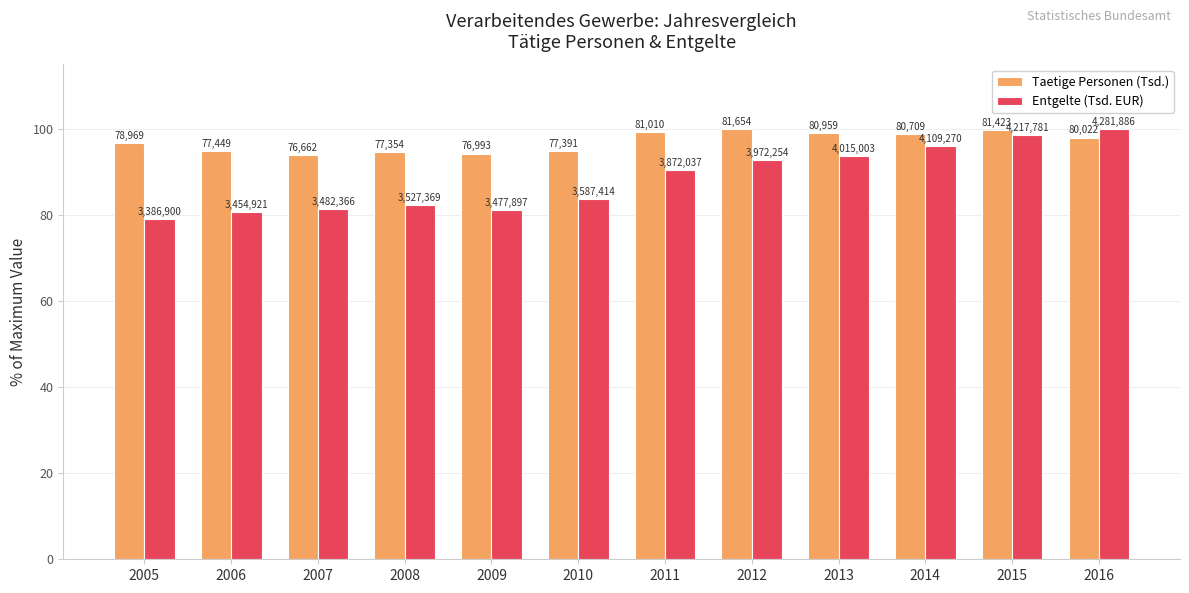

What are all the series names shown in the legend?

Taetige Personen (Tsd.), Entgelte (Tsd. EUR)